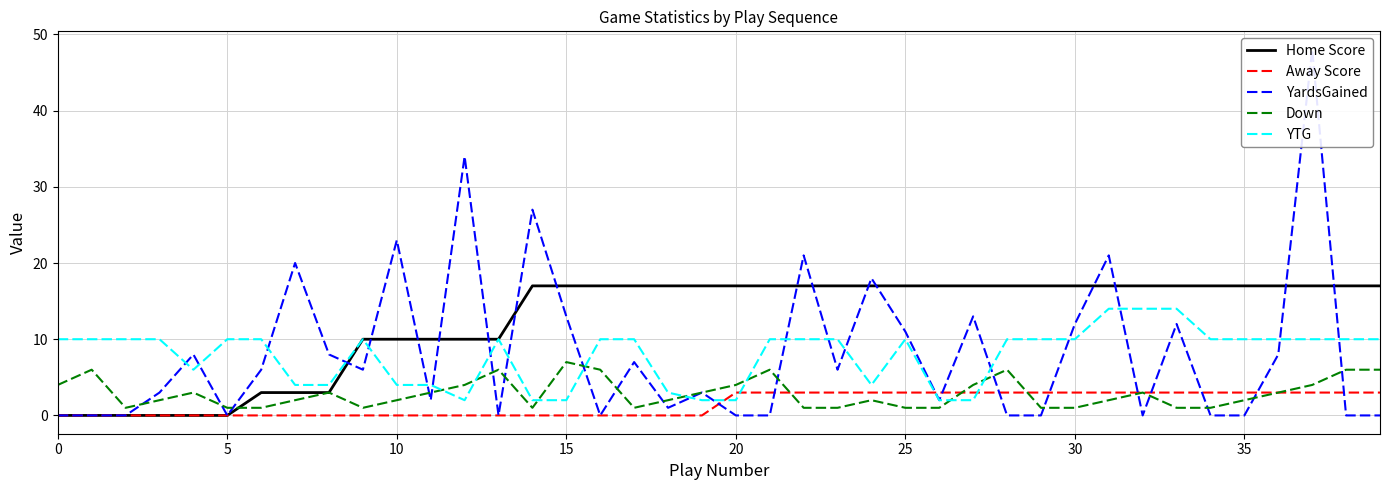

Count the number of categories in the chart.

40